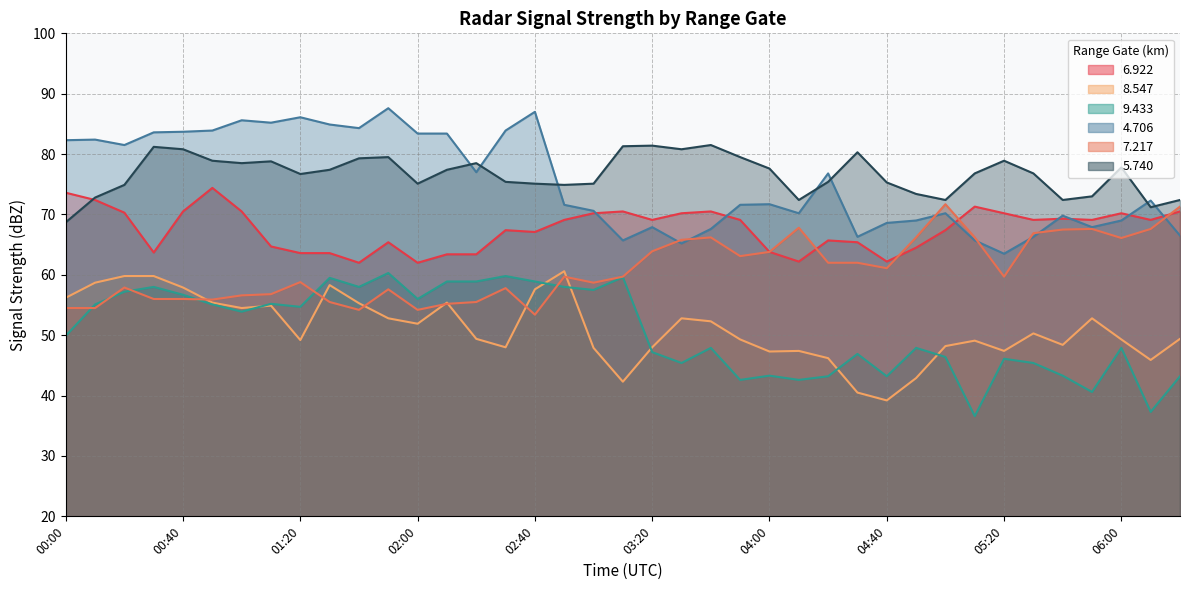

How many interior local valleys does the 6.922 series have?

10